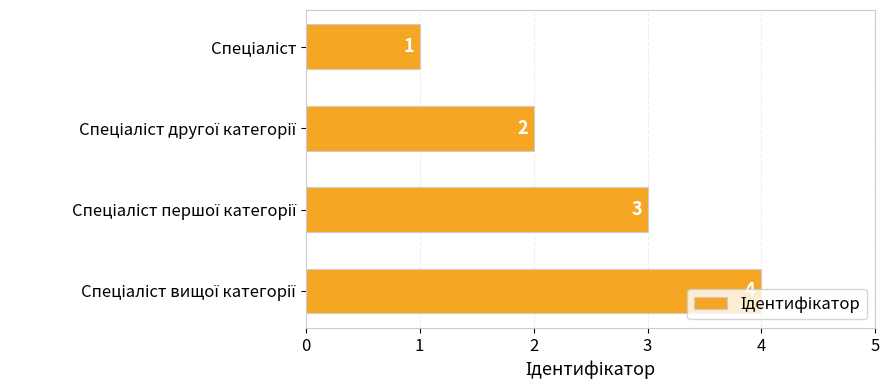

How many values are between 2 and 4?

3